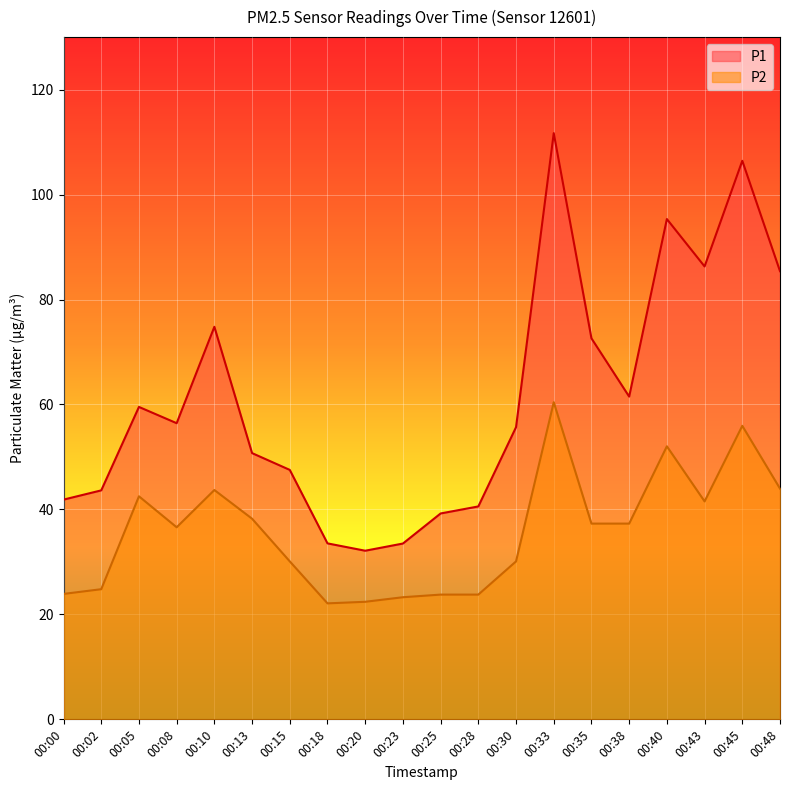

Read the P2 value at 00:45.

55.9